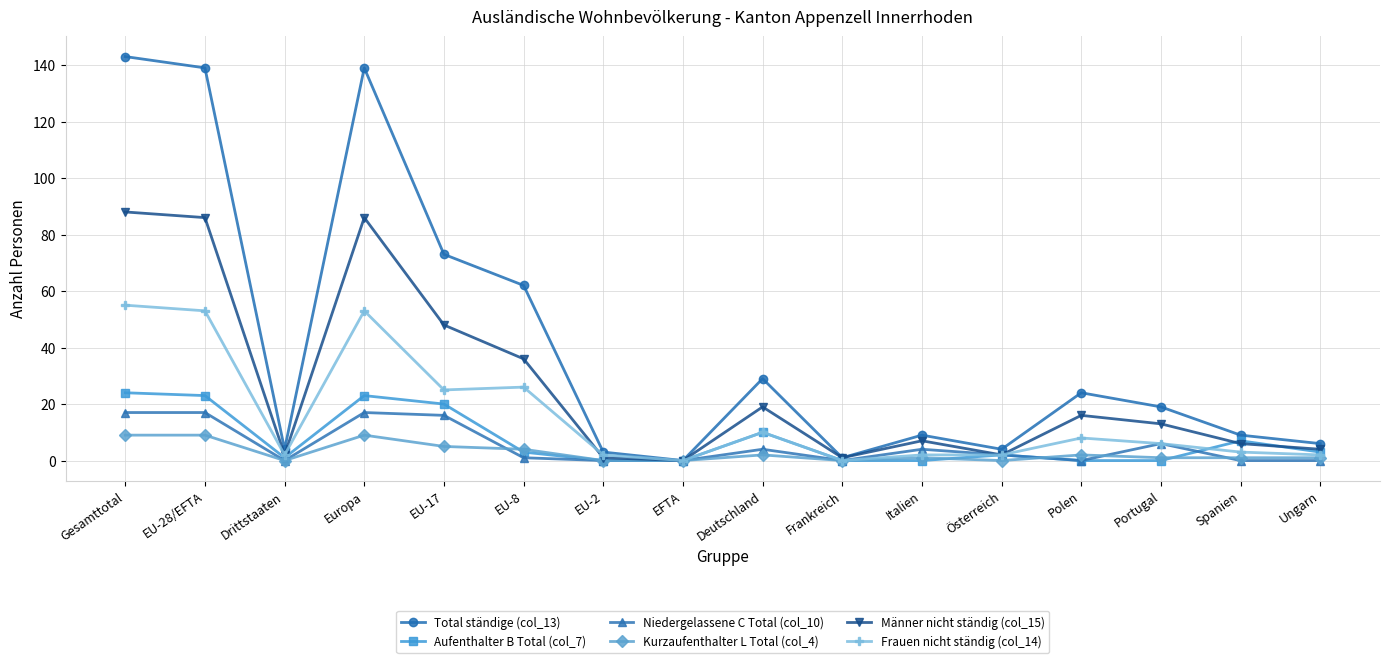

Does the chart have visible grid lines?

Yes